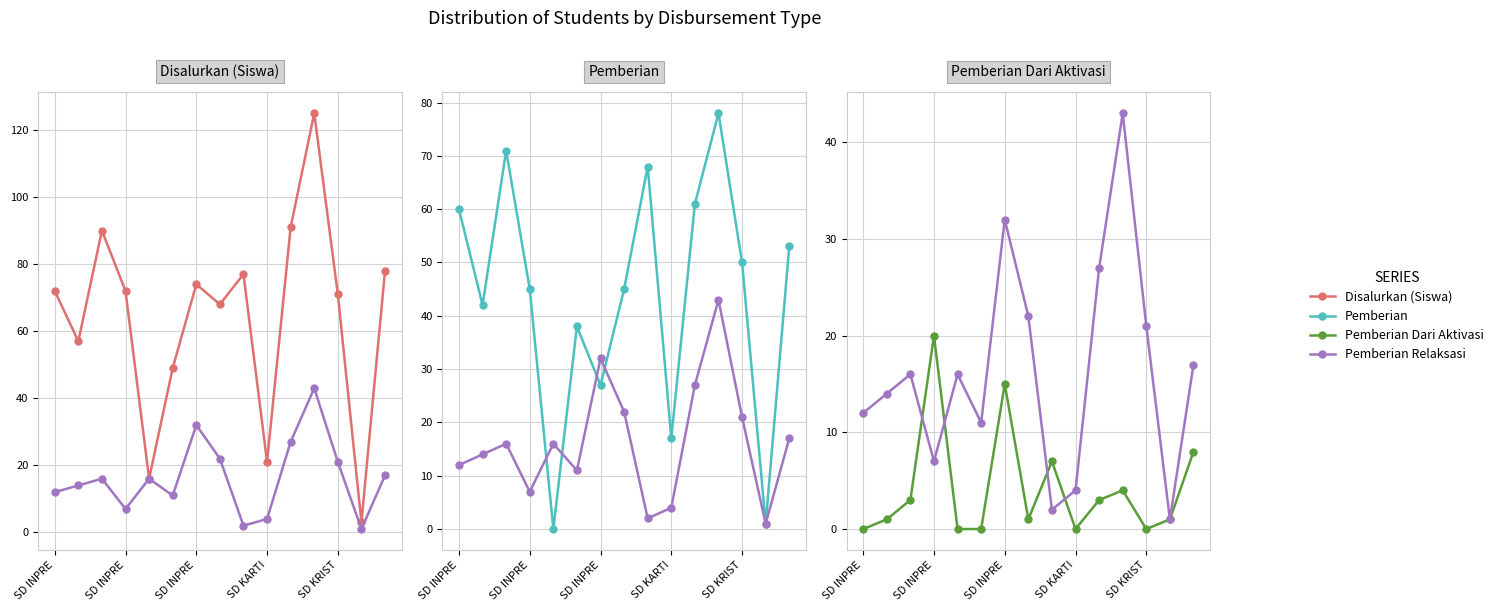

Does the chart have visible grid lines?

Yes